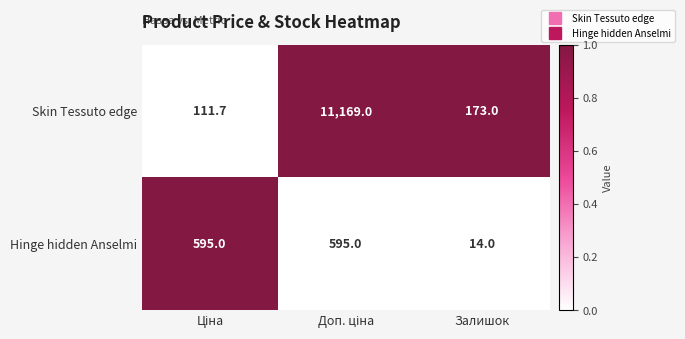

At which label is Hinge hidden Anselmi closest to 304?

Залишок